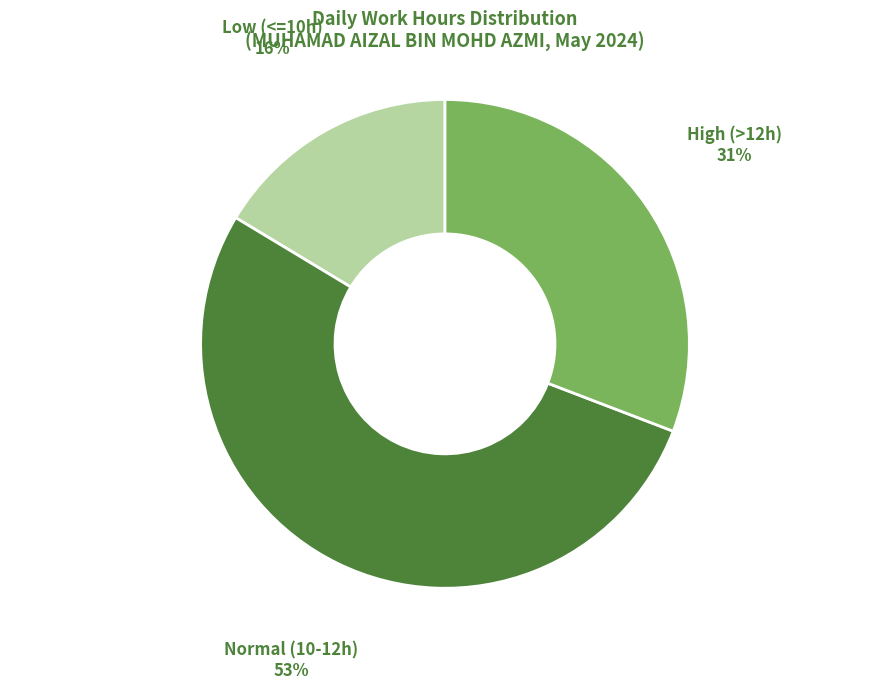

Is there any slice that represents more than half of the pie?

Yes